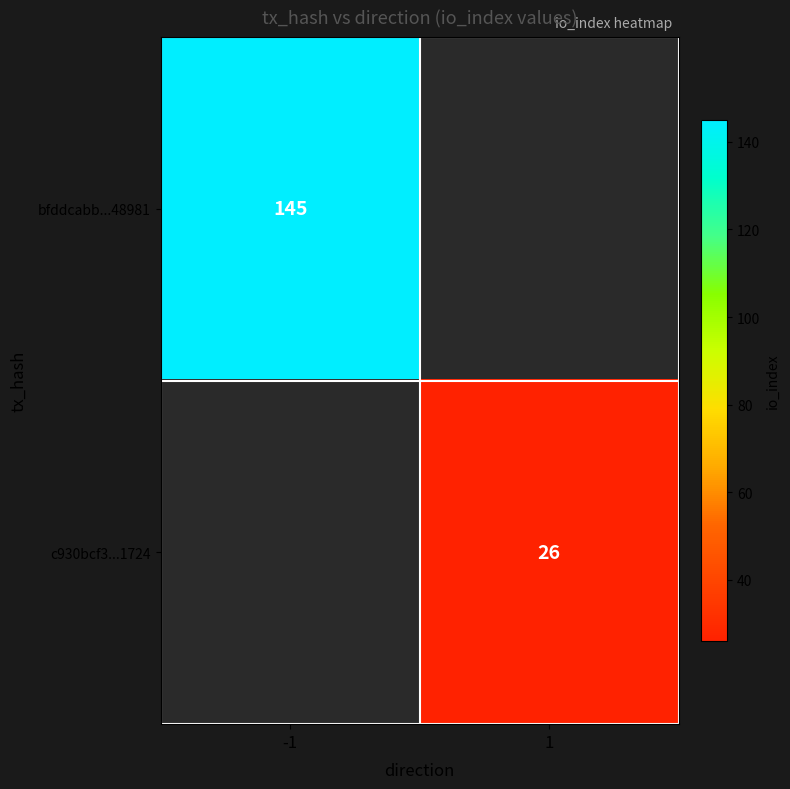

True or false: bfddcabb...48981 has a value of 145 at -1.

True